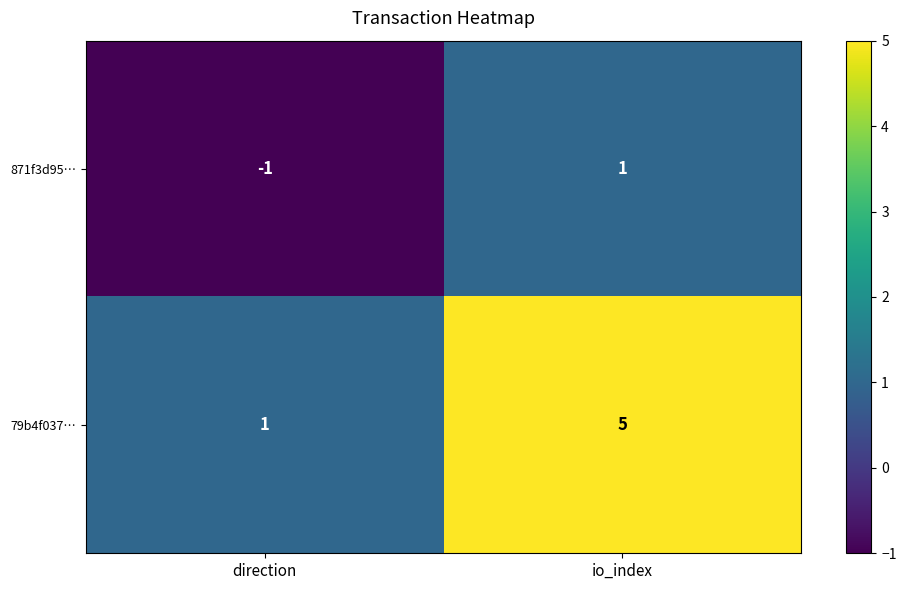

How many values in the 871f3d95… series are below 1?

1